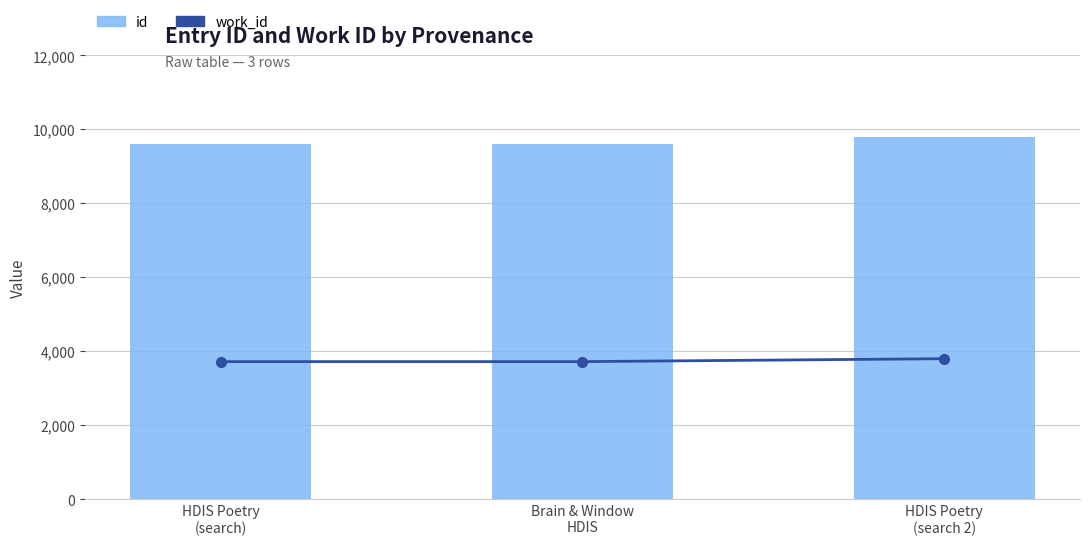

Reading right to left, what are all the values shown in this chart?

work_id: 3801	3722	3722
id: 9796	9617	9616